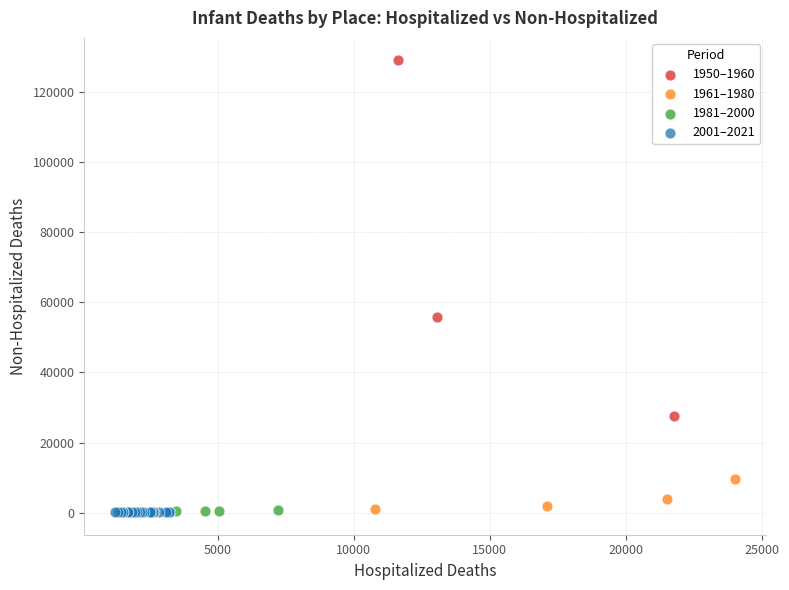

Which series has the largest Y range (max minus min)?

1950–1960